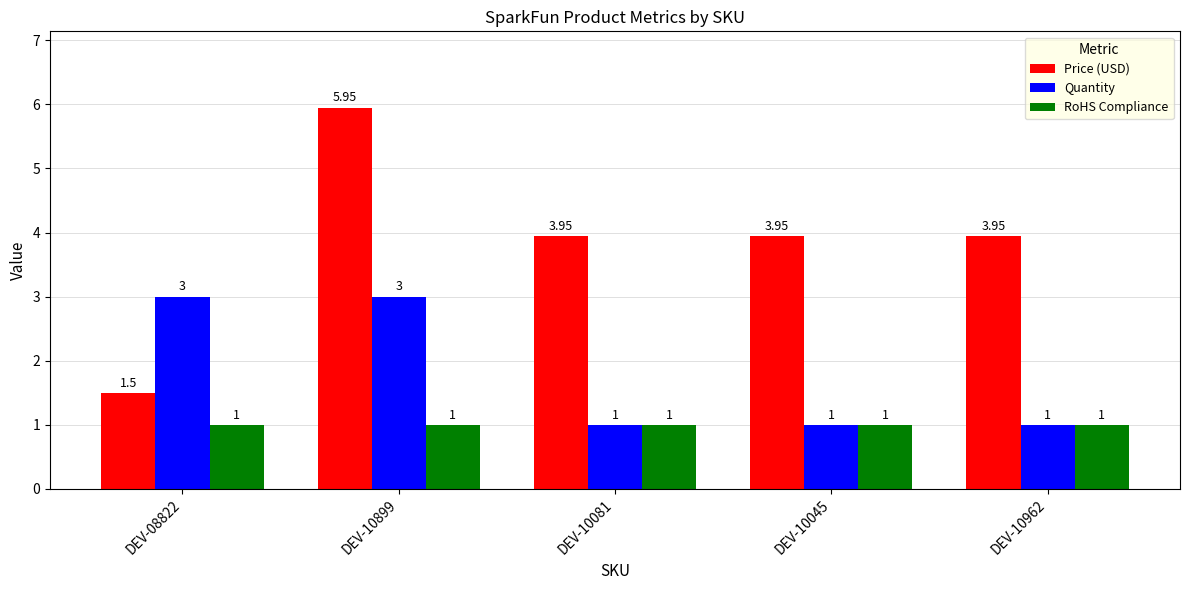

What is the sum of the RoHS Compliance values at DEV-08822 and DEV-10081?

2.0